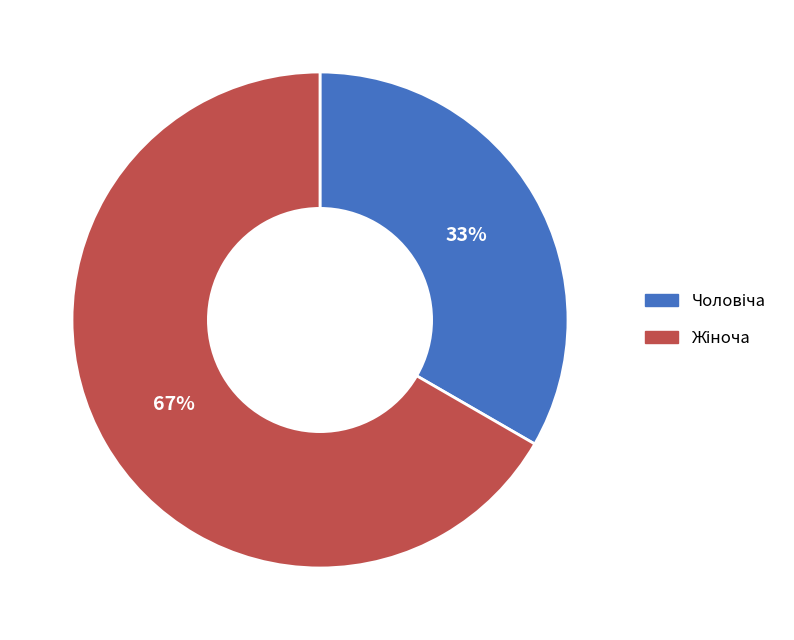

To the nearest percent, what is the average slice percentage?

50%